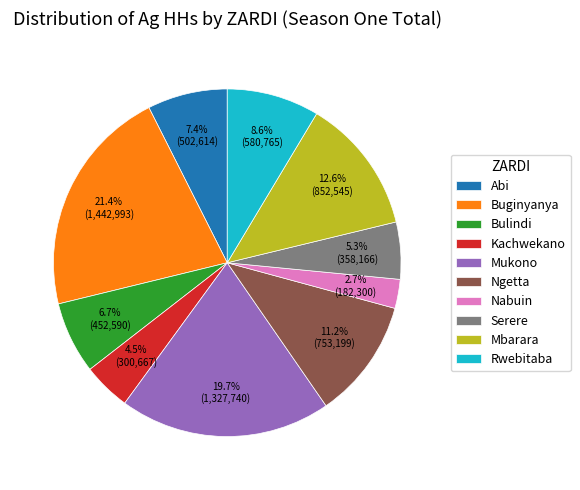

Does Mbarara account for over 50% of the chart?

No